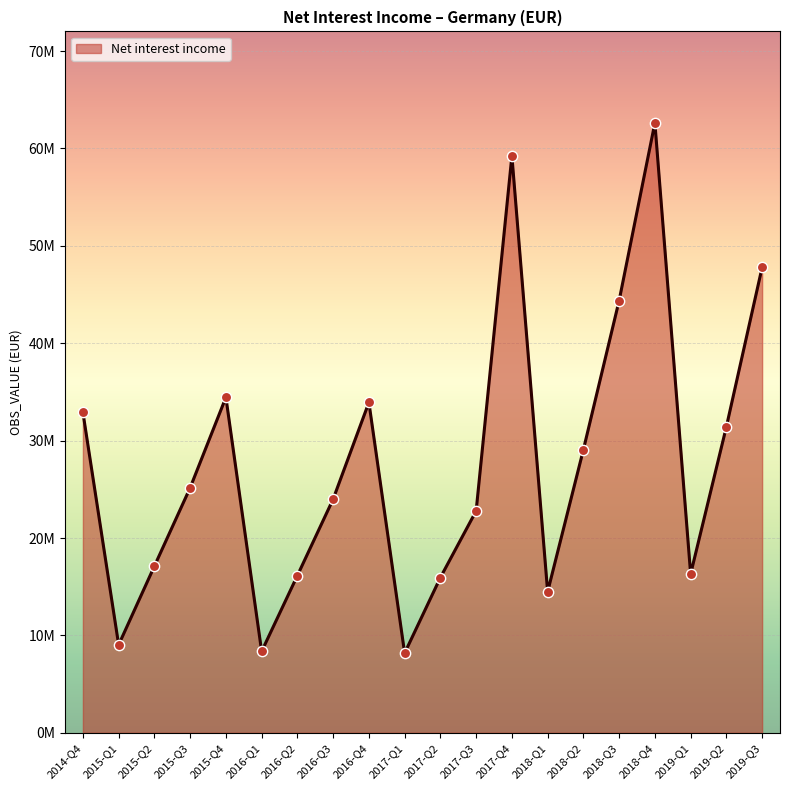

Which has a higher value, 2016-Q1 or 2016-Q2?

2016-Q2